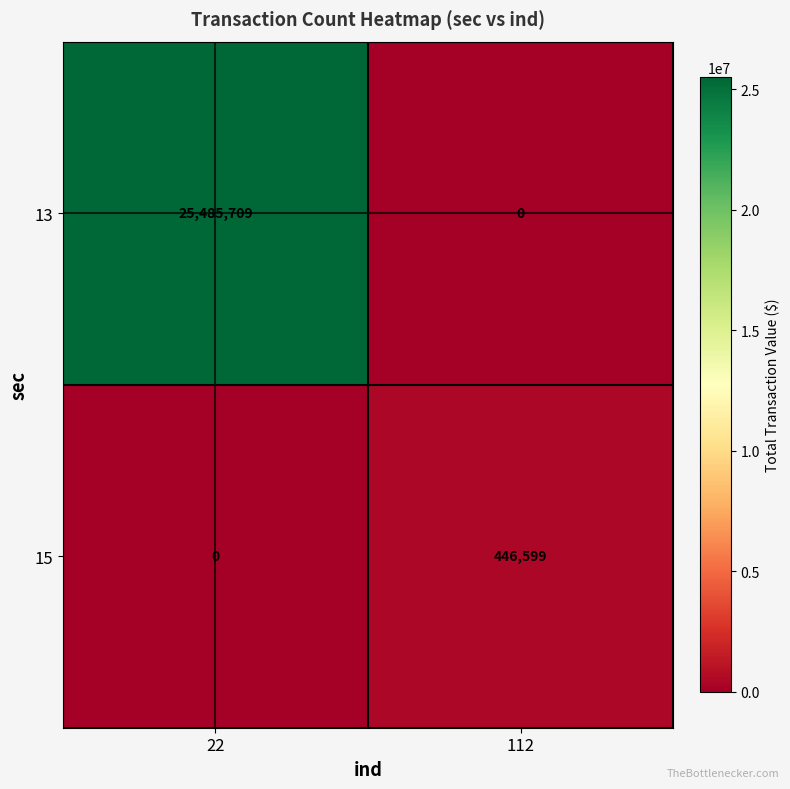

Rank the series by their maximum value, from highest to lowest.

13, 15